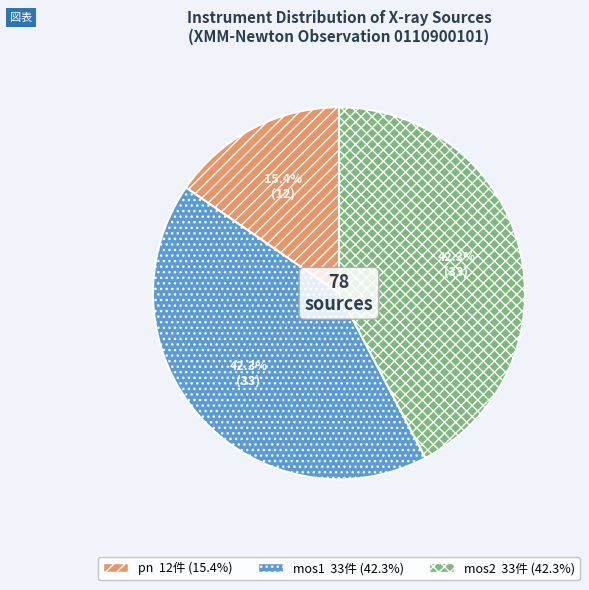

Is the sum of mos1 and mos2 greater than half?

Yes